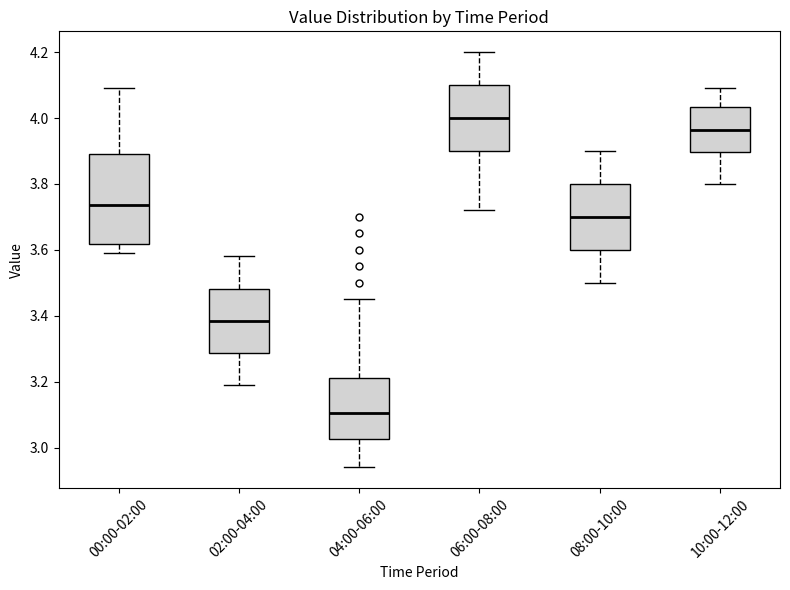

Reading left to right, read every box against the y-axis: the position of its median line, the range the box covers, and the ends of its whiskers. The values are not printed on the chart, so give them approximately, as read against the axis.

00:00-02:00: median 3.74, box 3.62 to 3.90, whiskers 3.60 to 4.10
02:00-04:00: median 3.38, box 3.28 to 3.48, whiskers 3.20 to 3.58
04:00-06:00: median 3.10, box 3.02 to 3.22, whiskers 2.94 to 3.46
06:00-08:00: median 4.00, box 3.90 to 4.10, whiskers 3.72 to 4.20
08:00-10:00: median 3.70, box 3.60 to 3.80, whiskers 3.50 to 3.90
10:00-12:00: median 3.96, box 3.90 to 4.04, whiskers 3.80 to 4.10